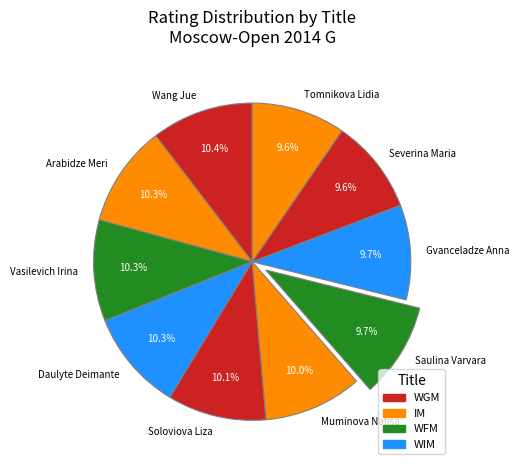

Is there any slice that represents more than half of the pie?

No